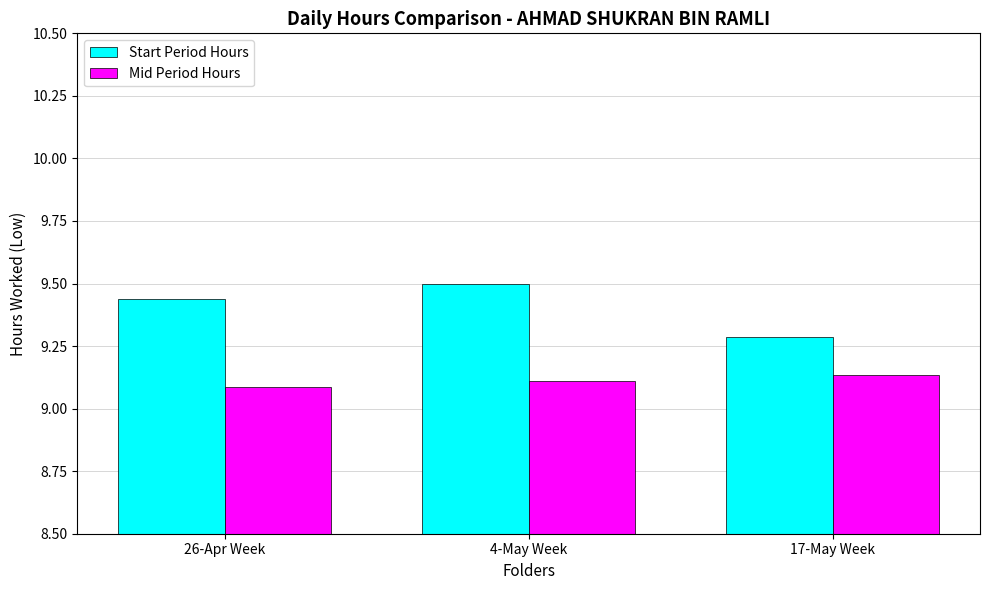

The Mid Period Hours series shows 9.1 at 26-Apr Week. True or false?

True